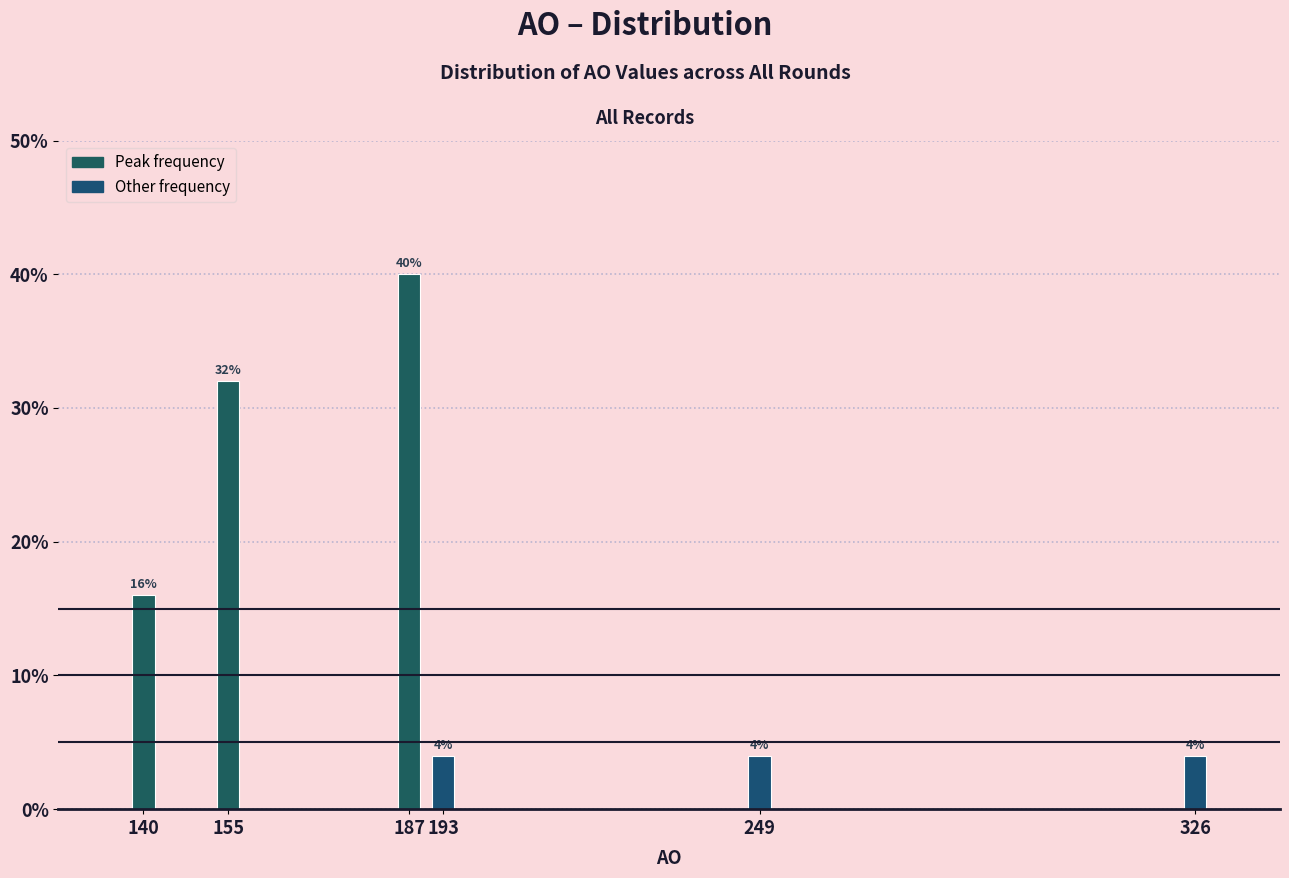

Are the bars horizontal?

No